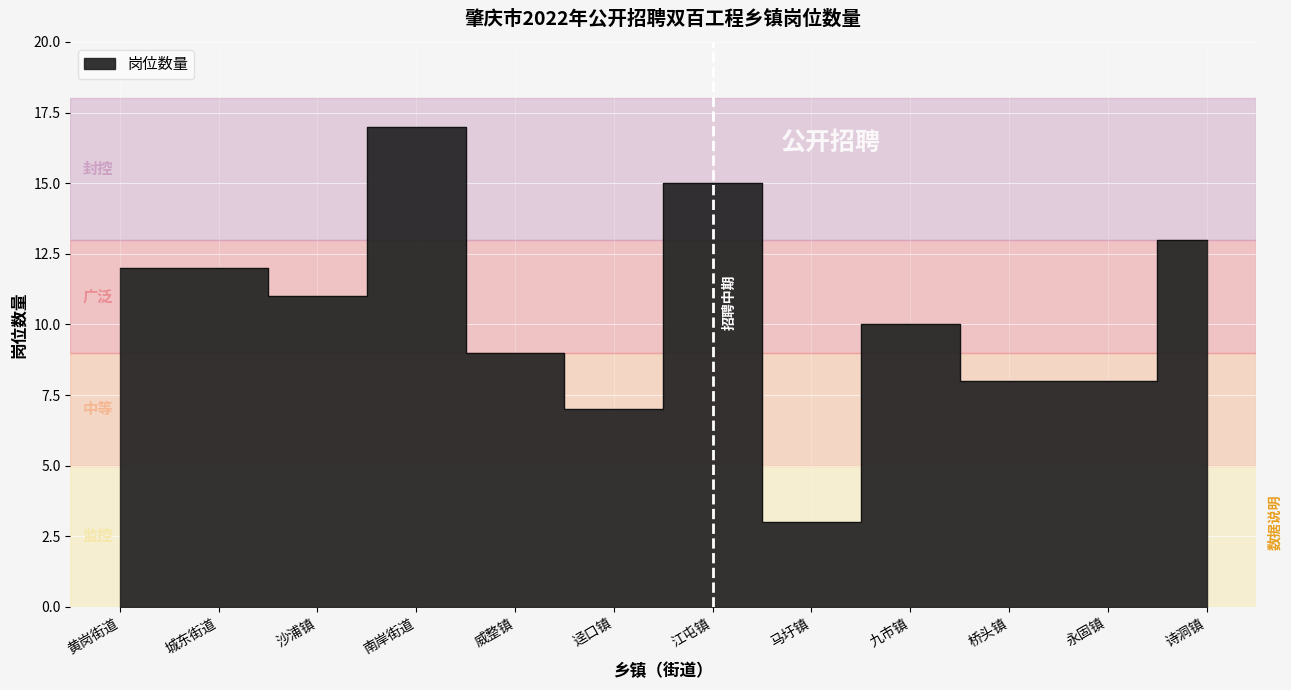

Reading left to right, transcribe all the data shown in this chart.

12	12	11	17	9	7	15	3	10	8	8	13